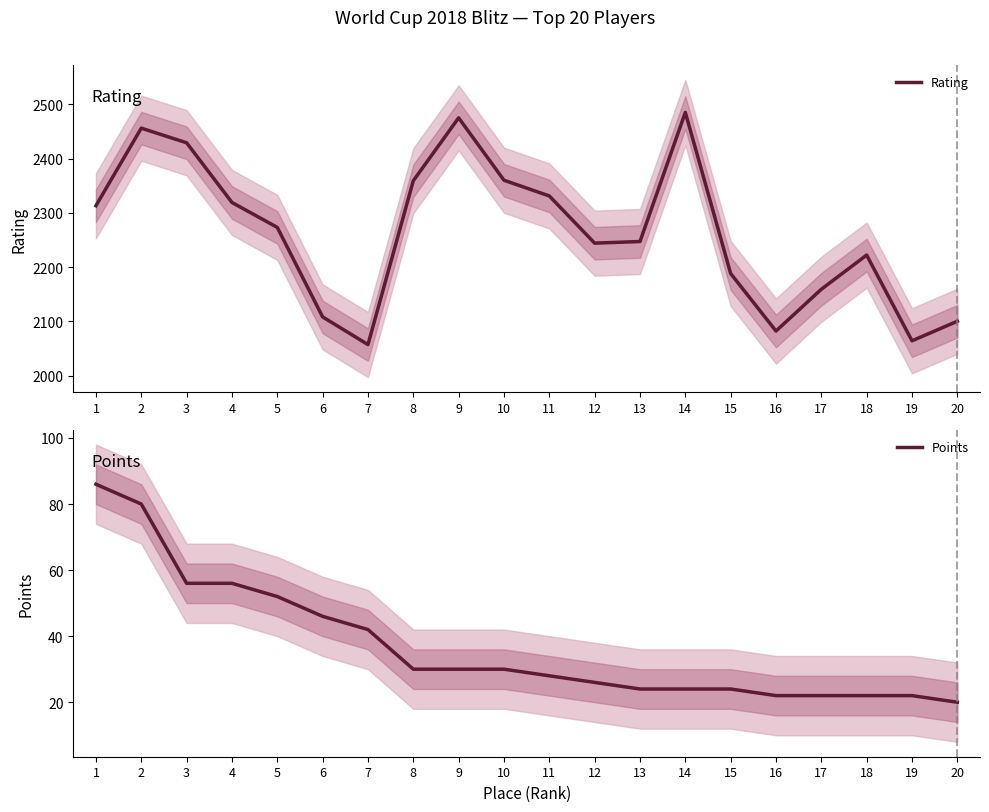

What is the difference between the Rating values at 15 and 1?

125